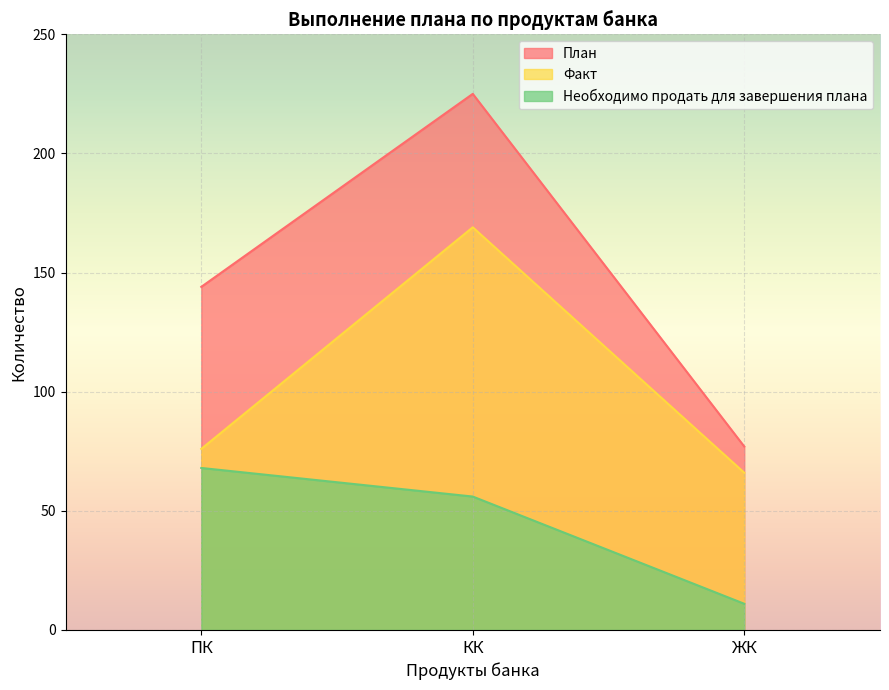

At which category is the sum across all series the highest?

КК